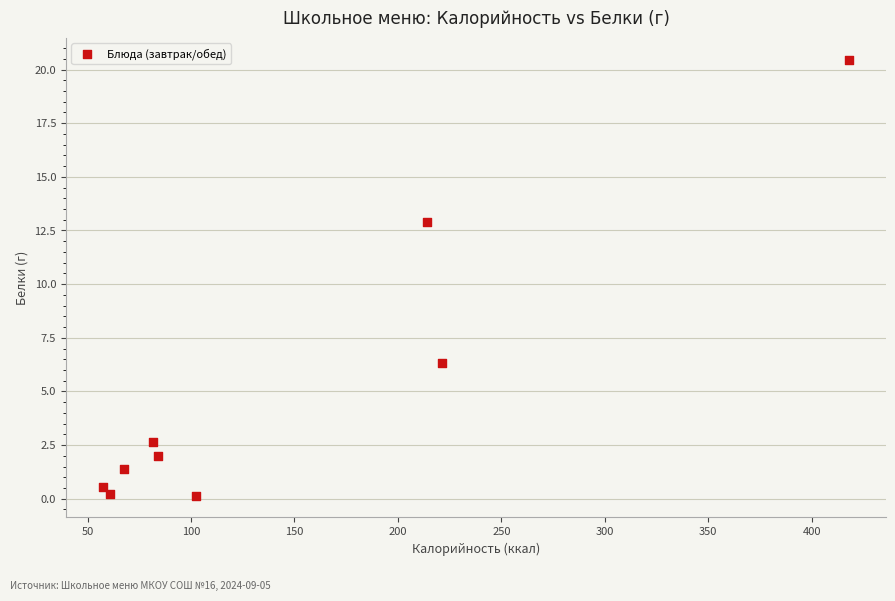

What is the range of X values (max minus min)?

360.4